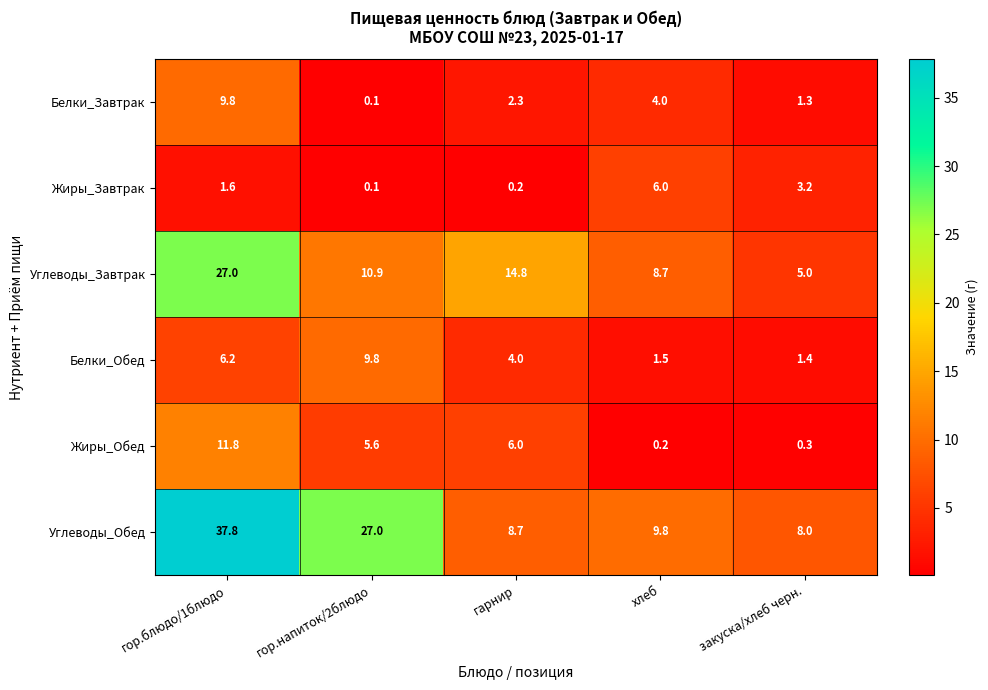

Reading right to left, what are all the values shown in this chart?

Белки_Завтрак: 1.3	4.0	2.3	0.1	9.8
Жиры_Завтрак: 3.2	6.0	0.2	0.1	1.6
Углеводы_Завтрак: 5.0	8.7	14.8	10.9	27.0
Белки_Обед: 1.4	1.5	4.0	9.8	6.2
Жиры_Обед: 0.3	0.2	6.0	5.6	11.8
Углеводы_Обед: 8.0	9.8	8.7	27.0	37.8